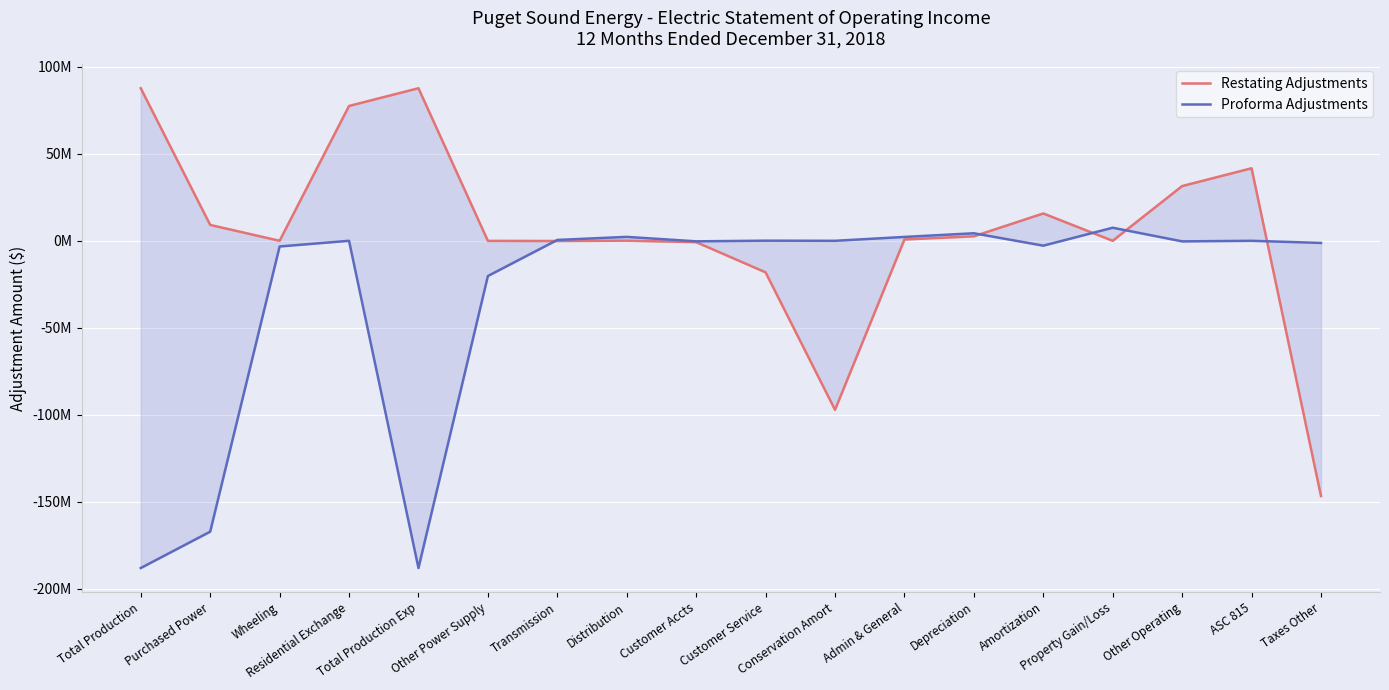

Where does the Restating Adjustments series first go above 752398?

Total Production